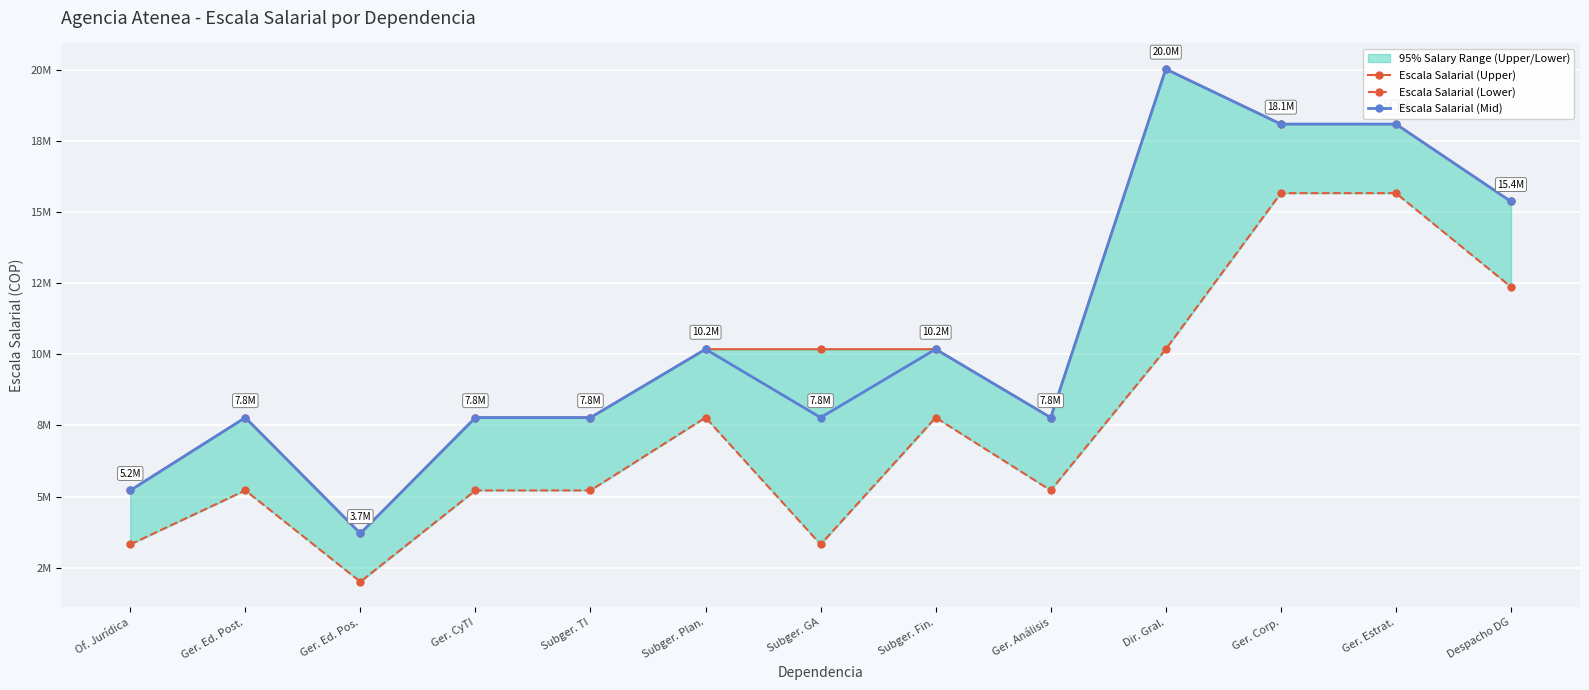

At which category is the sum across all series the highest?

Ger. Corp.